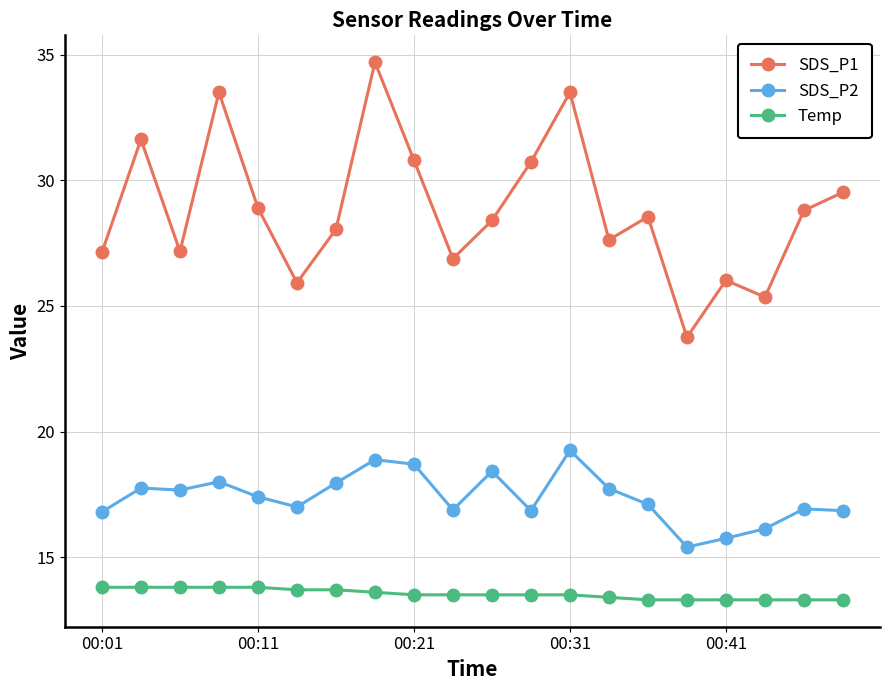

True or false: SDS_P2 has more than 1 interior local peaks.

True